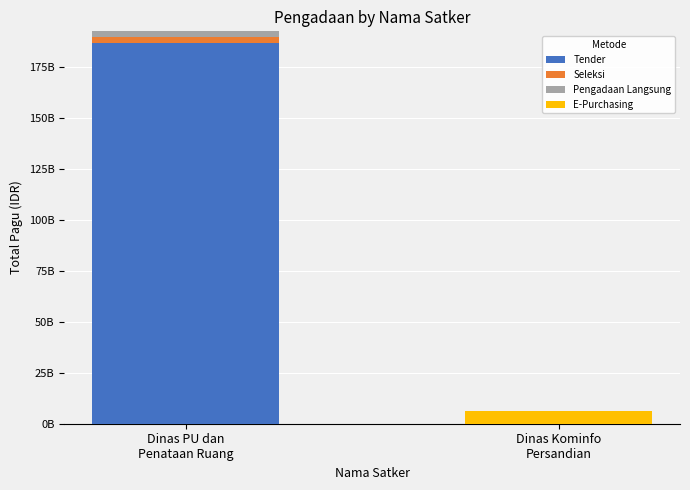

What are all the series names shown in the legend?

Tender, Seleksi, Pengadaan Langsung, E-Purchasing